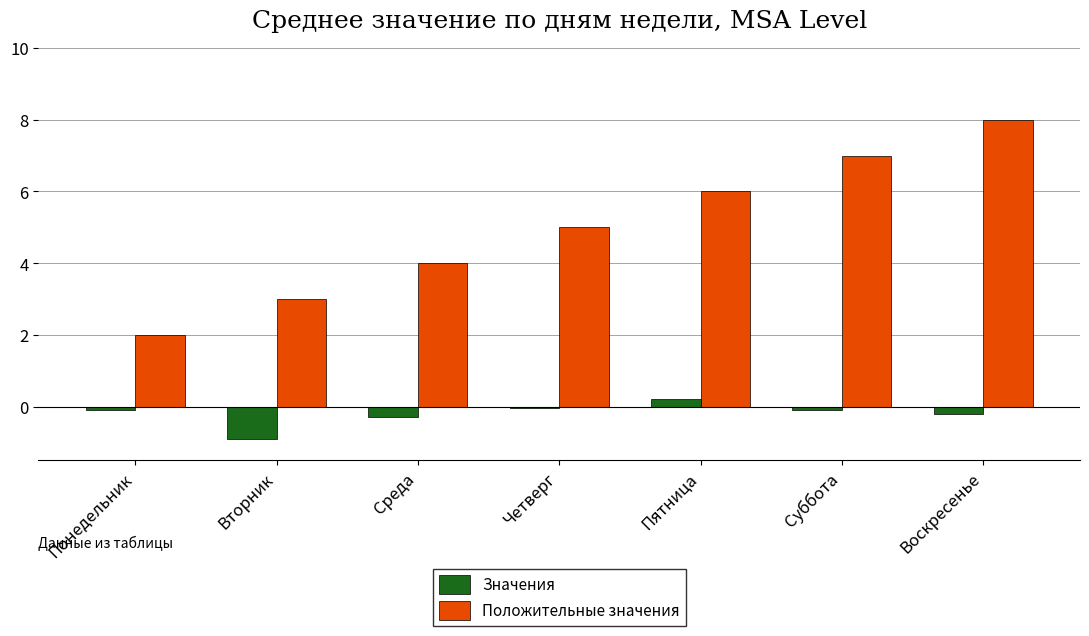

True or false: Положительные значения has a value of 7.0 at Суббота.

True